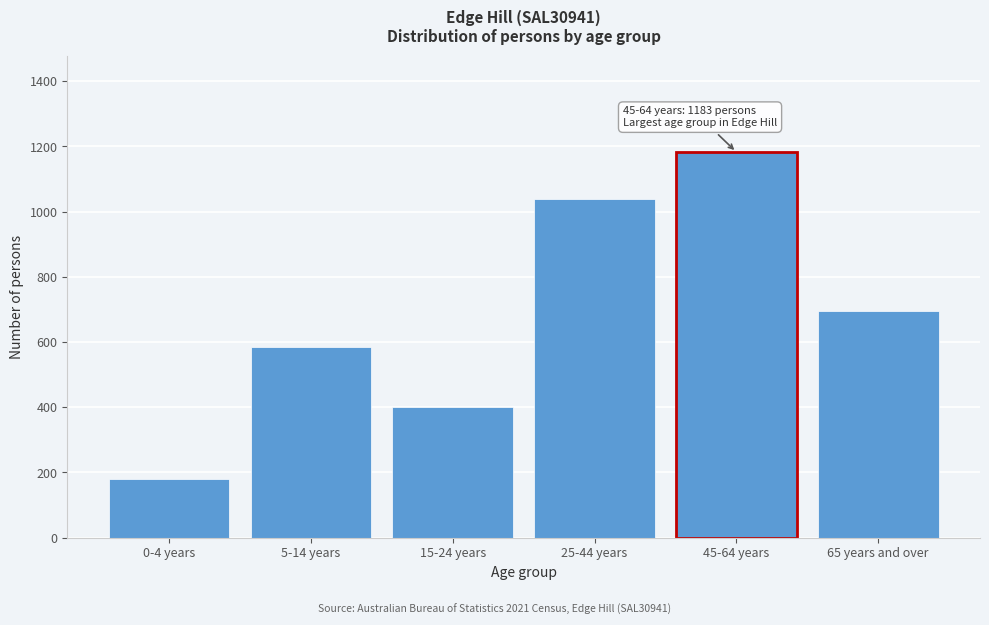

Reading left to right, list all the values displayed in this chart.

0-4 years=180	5-14 years=586	15-24 years=400	25-44 years=1039	45-64 years=1183	65 years and over=695